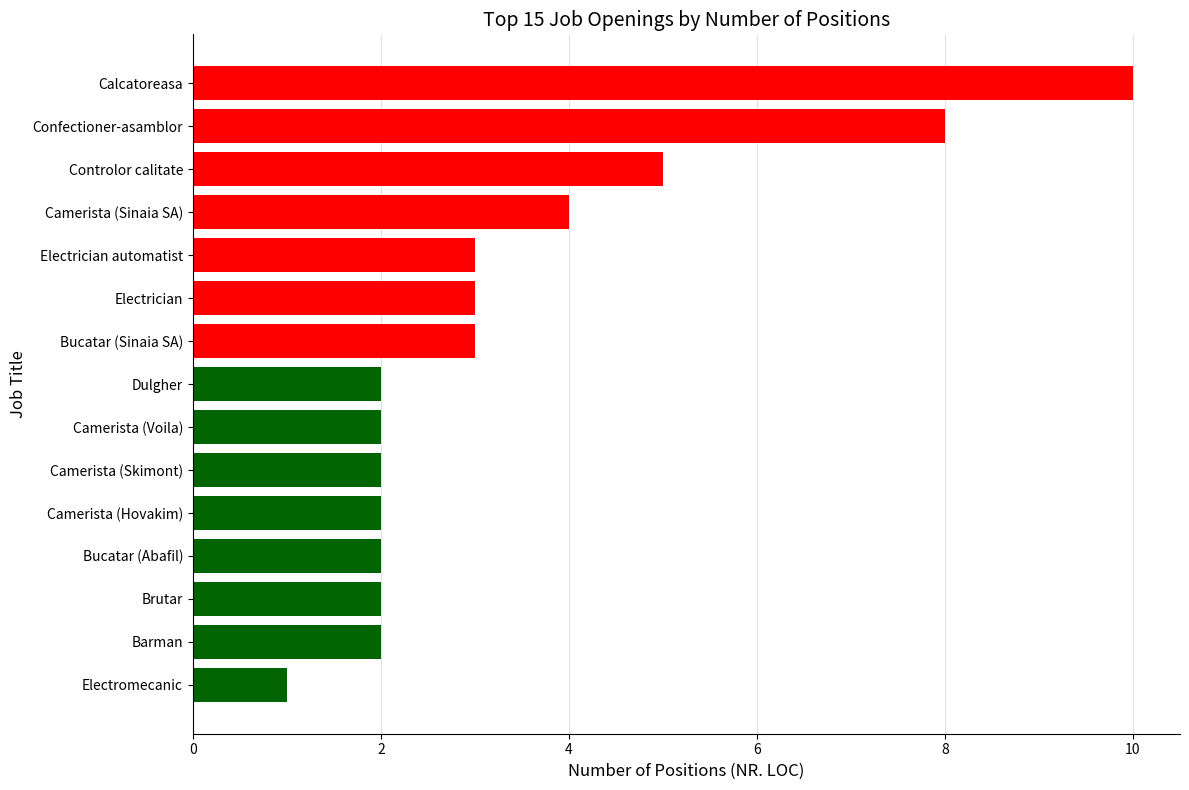

Which label corresponds to the smallest value in the chart?

Electromecanic